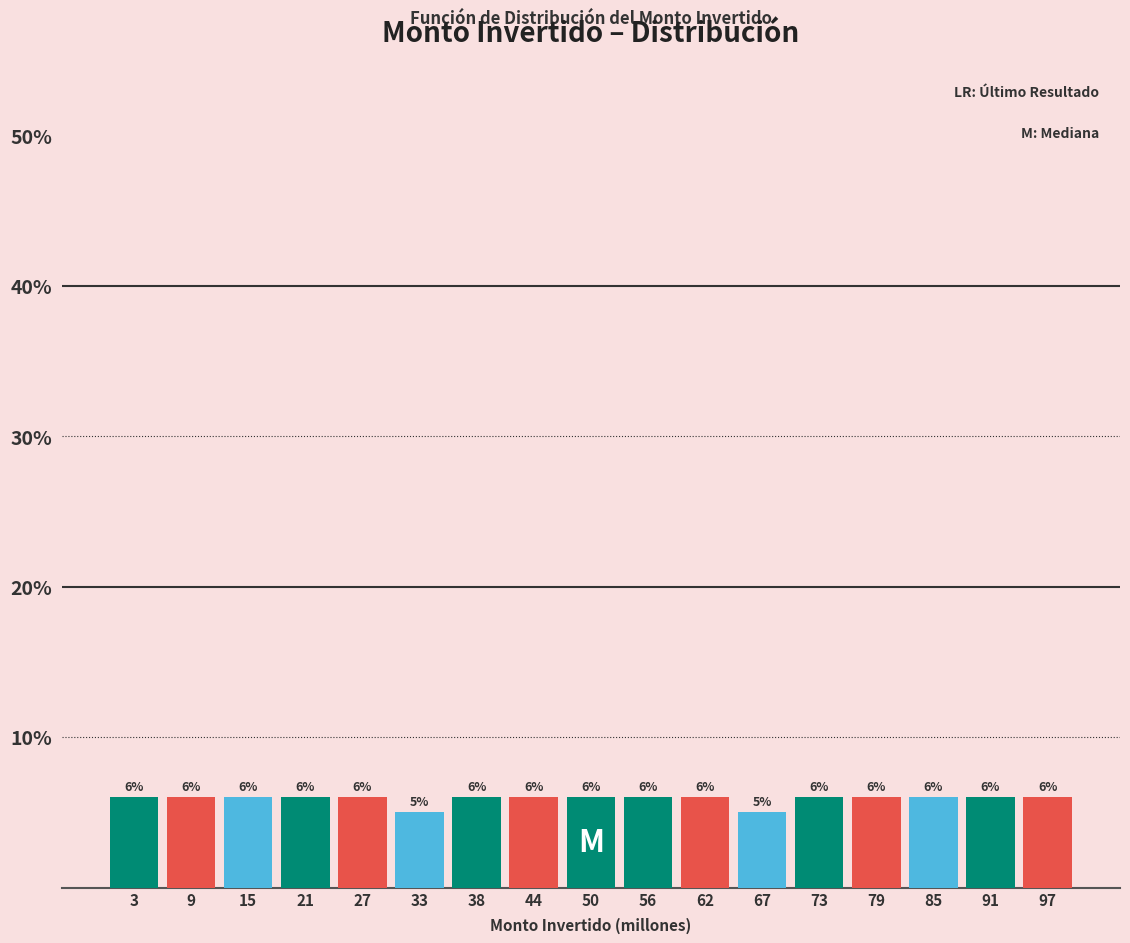

Reading right to left, what are all the values shown in this chart?

6	6	6	6	6	5	6	6	6	6	6	5	6	6	6	6	6